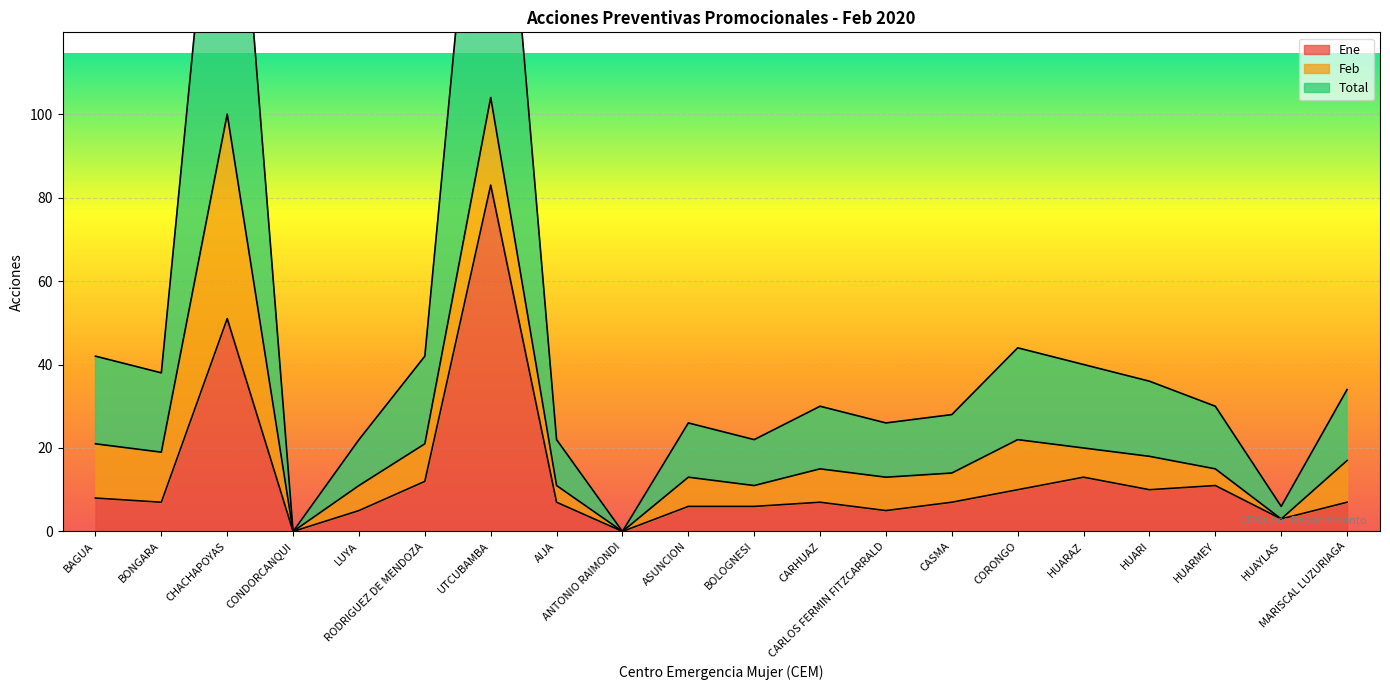

True or false: Ene and Total cross at least once.

False